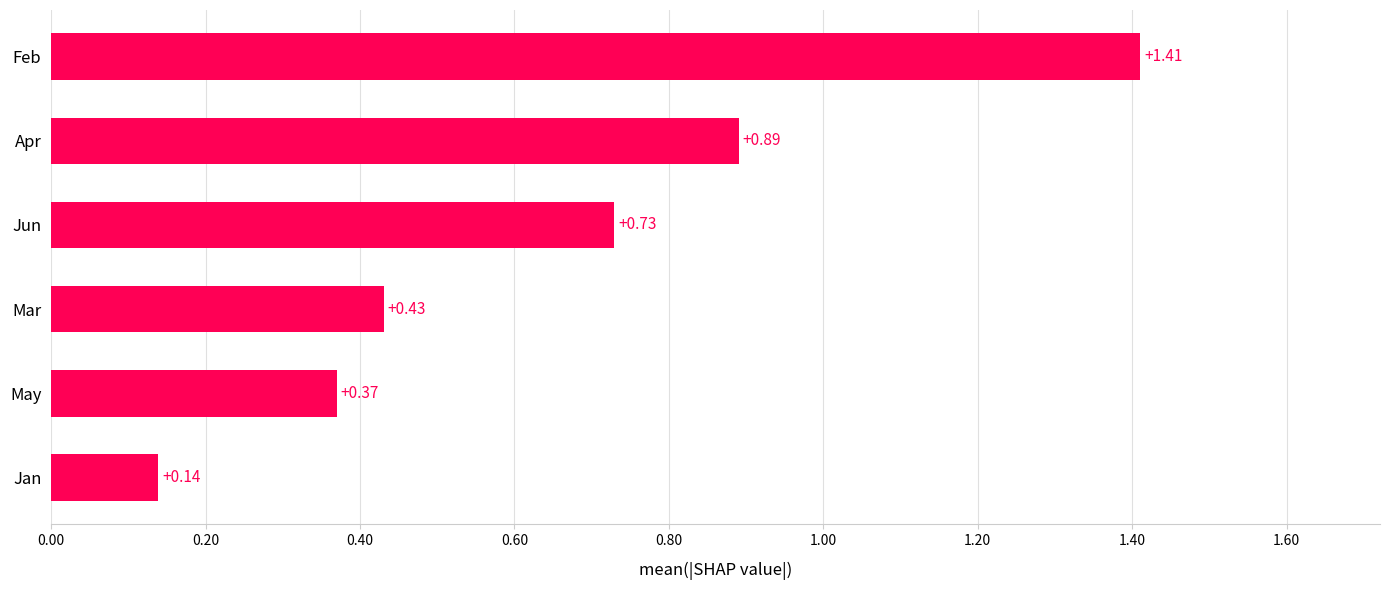

What is the difference between the maximum and minimum values?

1.3